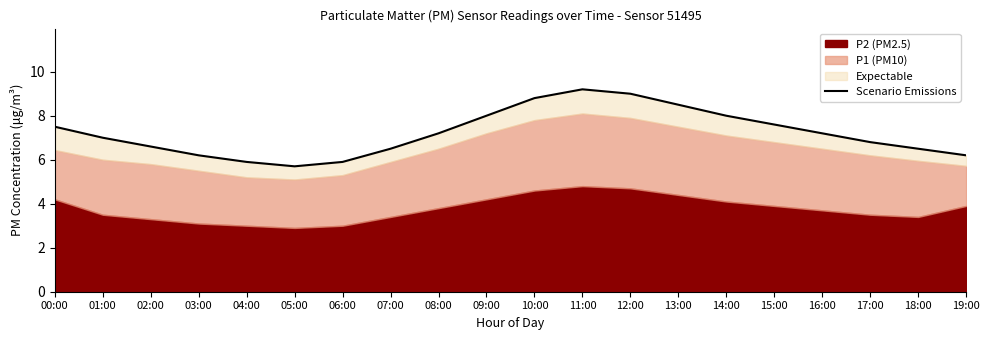

Which has a higher value, 05:00 or 07:00?

07:00